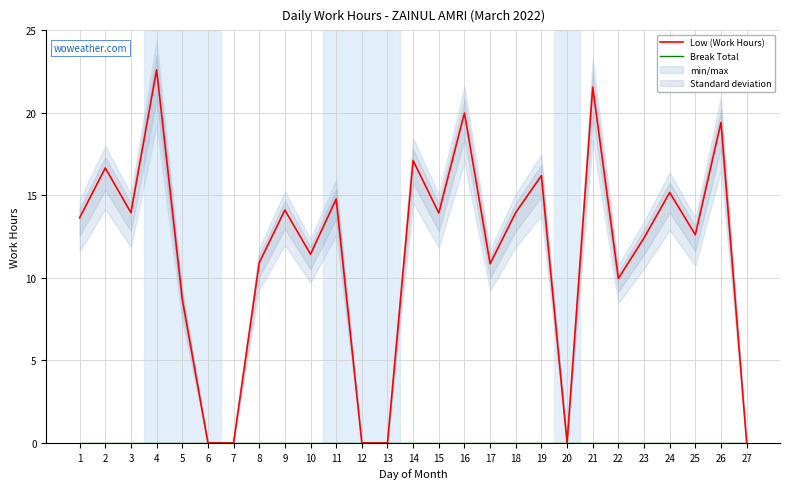

What is the difference between the highest and lowest values at 17?

10.8